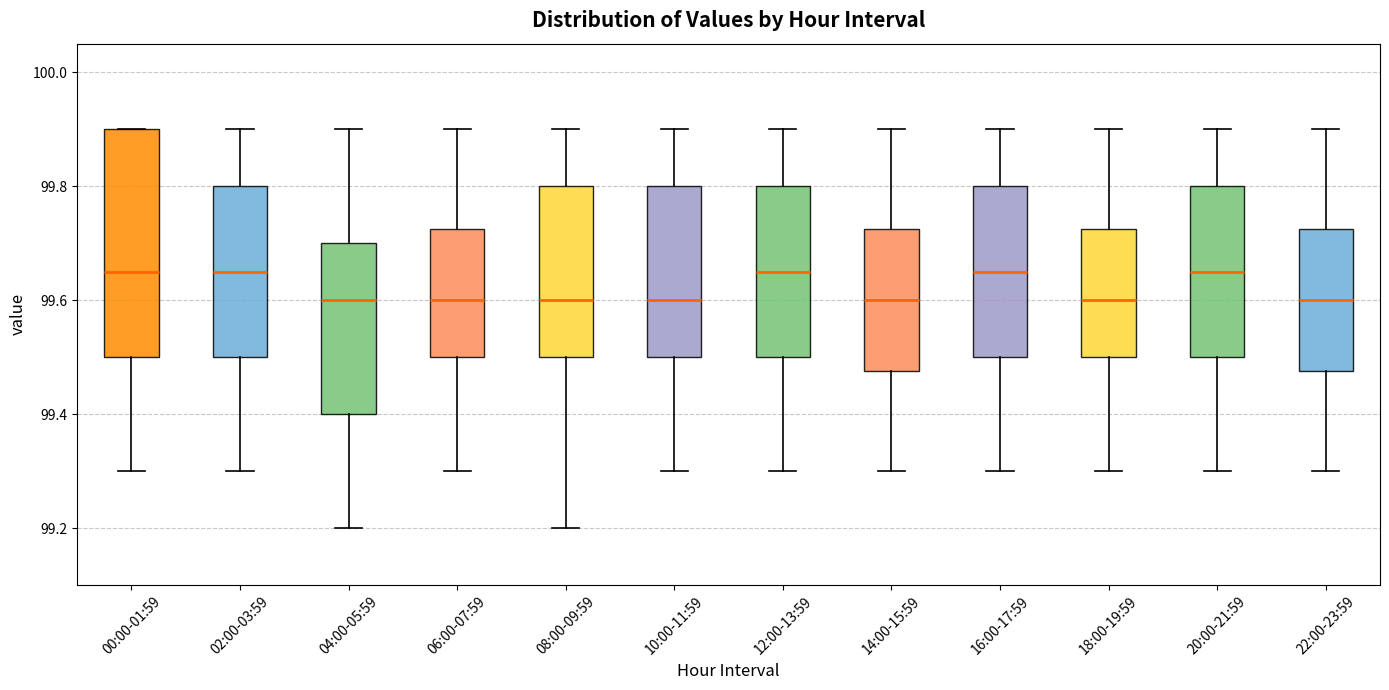

Reading left to right, transcribe this box plot: for each box, give where its median line is, the range the box spans, and where its two whiskers end, as read against the y-axis. The values are not printed on the chart, so give them approximately, as read against the axis.

00:00-01:59: median 99.66, box 99.50 to 99.90, whiskers 99.30 to 99.90
02:00-03:59: median 99.66, box 99.50 to 99.80, whiskers 99.30 to 99.90
04:00-05:59: median 99.60, box 99.40 to 99.70, whiskers 99.20 to 99.90
06:00-07:59: median 99.60, box 99.50 to 99.72, whiskers 99.30 to 99.90
08:00-09:59: median 99.60, box 99.50 to 99.80, whiskers 99.20 to 99.90
10:00-11:59: median 99.60, box 99.50 to 99.80, whiskers 99.30 to 99.90
12:00-13:59: median 99.66, box 99.50 to 99.80, whiskers 99.30 to 99.90
14:00-15:59: median 99.60, box 99.48 to 99.72, whiskers 99.30 to 99.90
16:00-17:59: median 99.66, box 99.50 to 99.80, whiskers 99.30 to 99.90
18:00-19:59: median 99.60, box 99.50 to 99.72, whiskers 99.30 to 99.90
20:00-21:59: median 99.66, box 99.50 to 99.80, whiskers 99.30 to 99.90
22:00-23:59: median 99.60, box 99.48 to 99.72, whiskers 99.30 to 99.90